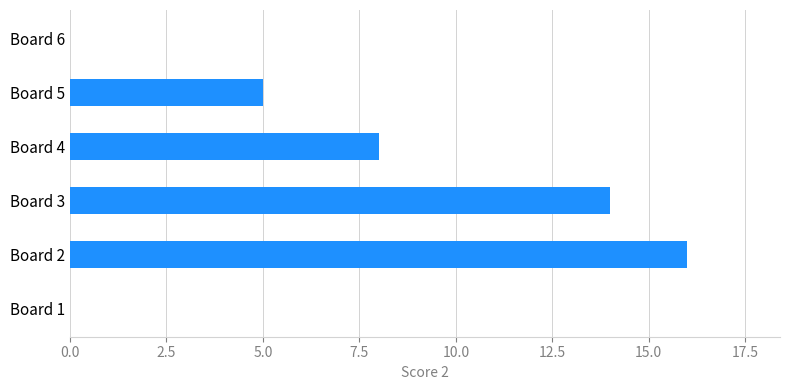

Are the bars horizontal?

Yes